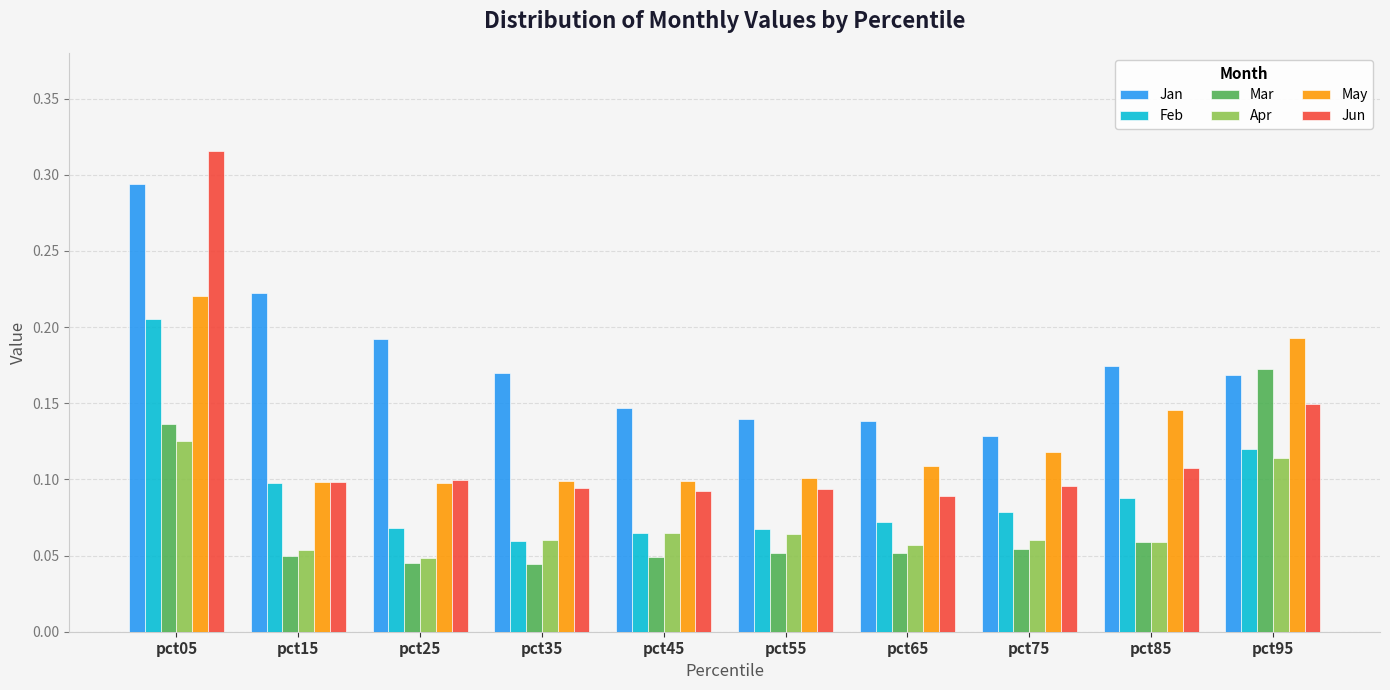

How many Apr values are between 0 and 1?

10